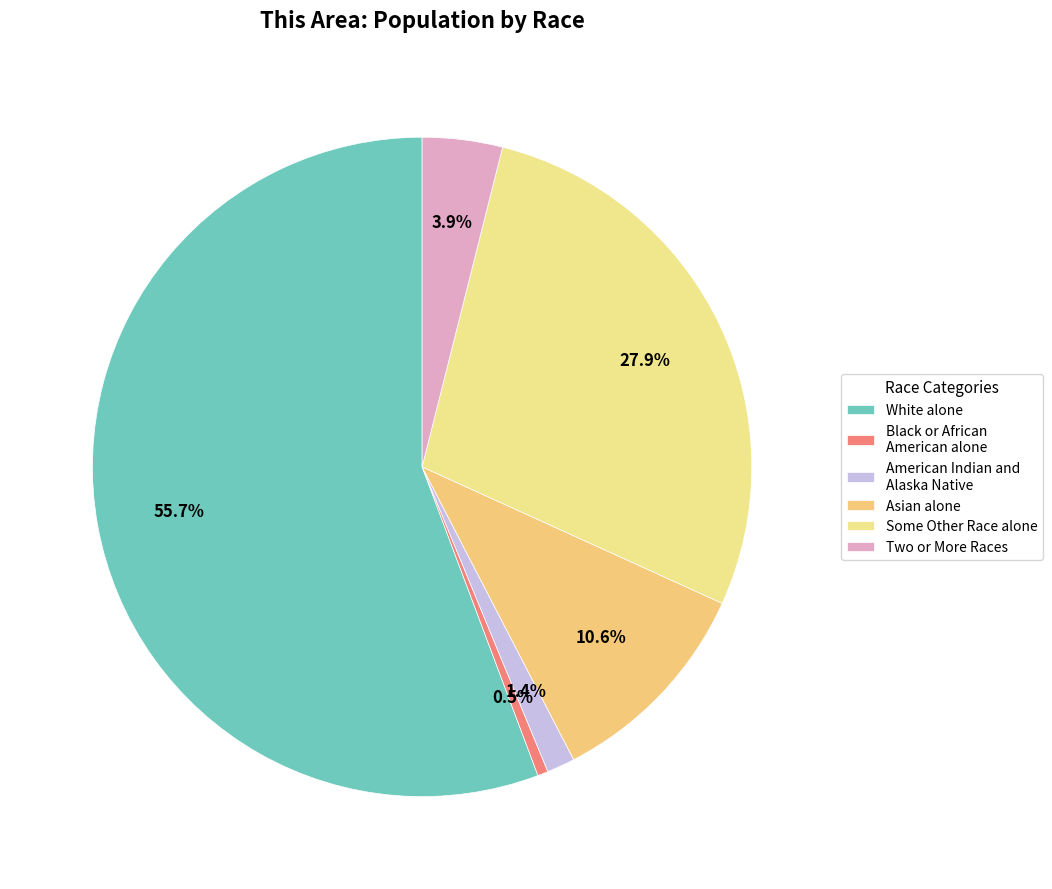

Count the number of slices in the pie.

6